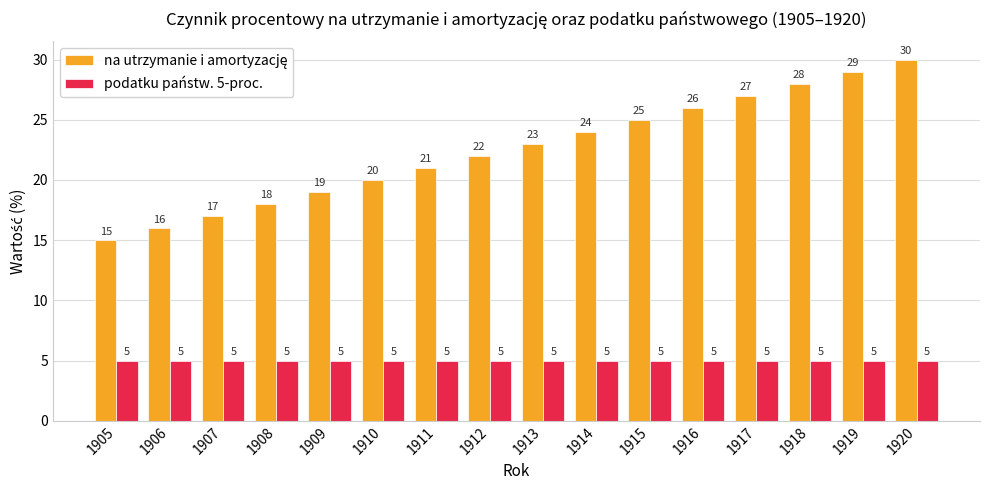

What is the total value across all series at 1906?

21